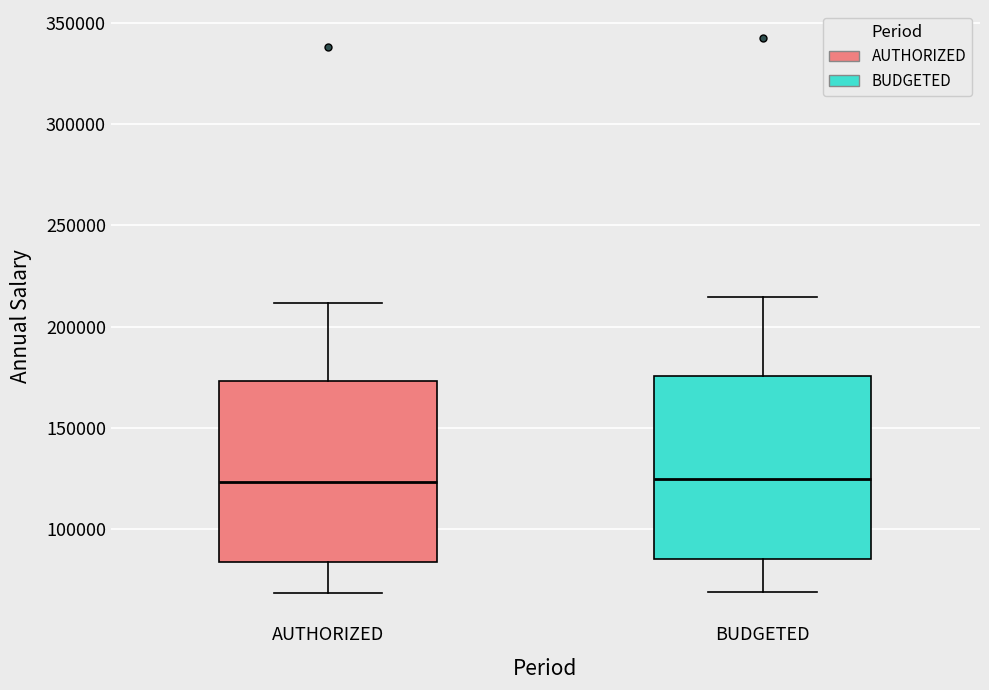

Reading left to right, transcribe this box plot: for each box, give where its median line is, the range the box spans, and where its two whiskers end, as read against the y-axis. The values are not printed on the chart, so give them approximately, as read against the axis.

AUTHORIZED: median 125000, box 85000 to 175000, whiskers 70000 to 210000
BUDGETED: median 125000, box 85000 to 175000, whiskers 70000 to 215000